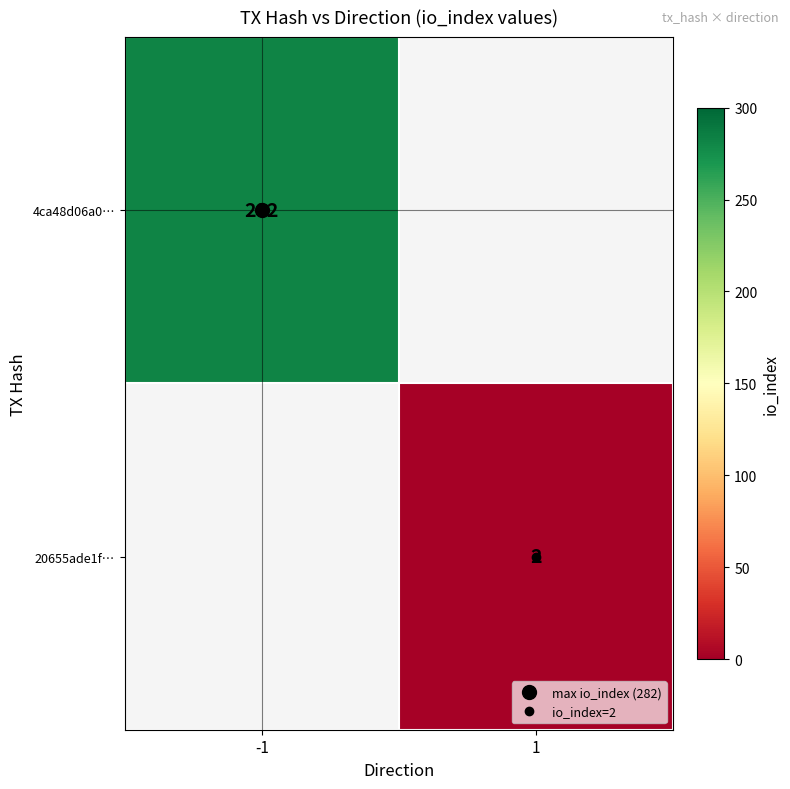

What is the greatest value displayed?

282.0